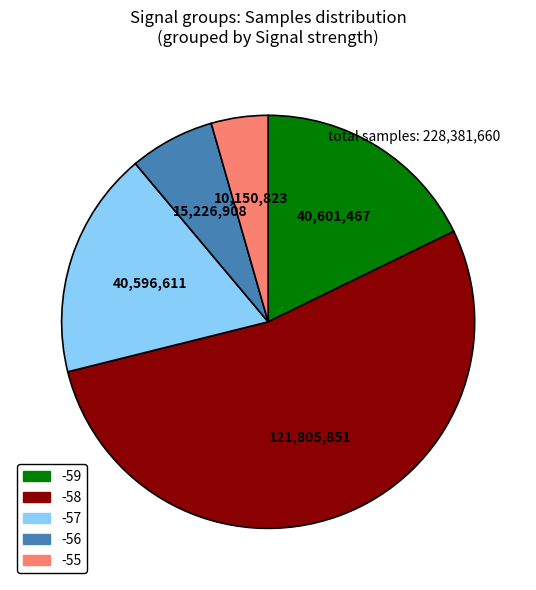

Which has a higher value, -56 or -58?

-58